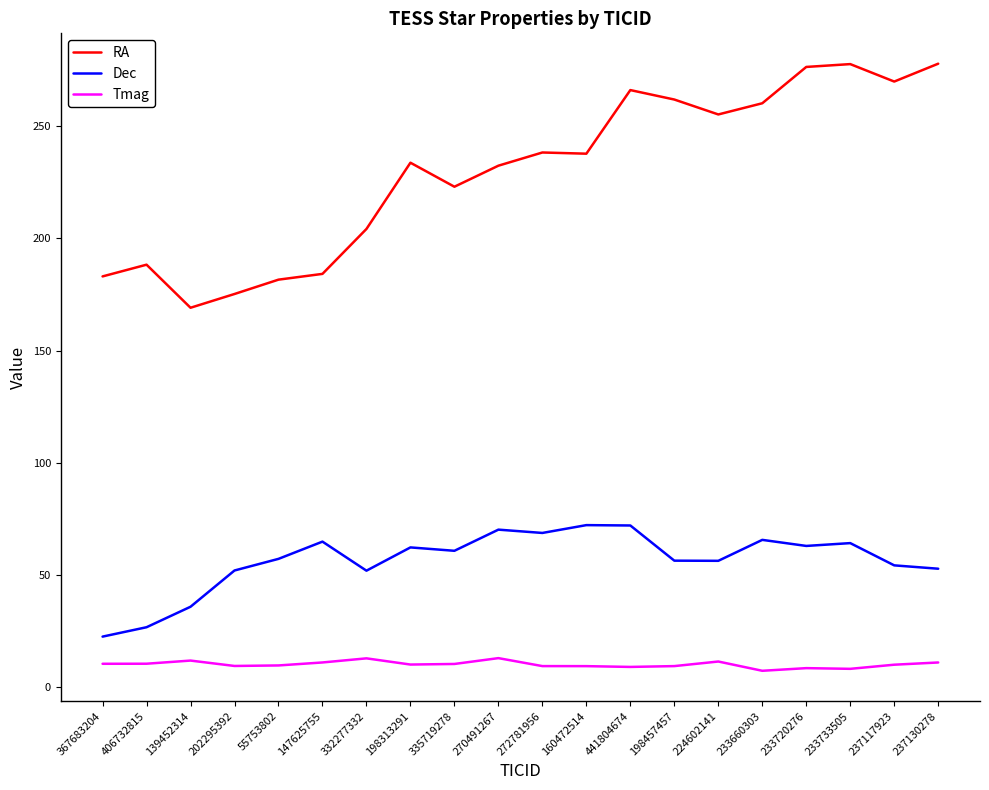

True or false: Tmag and Dec intersect in this chart.

False